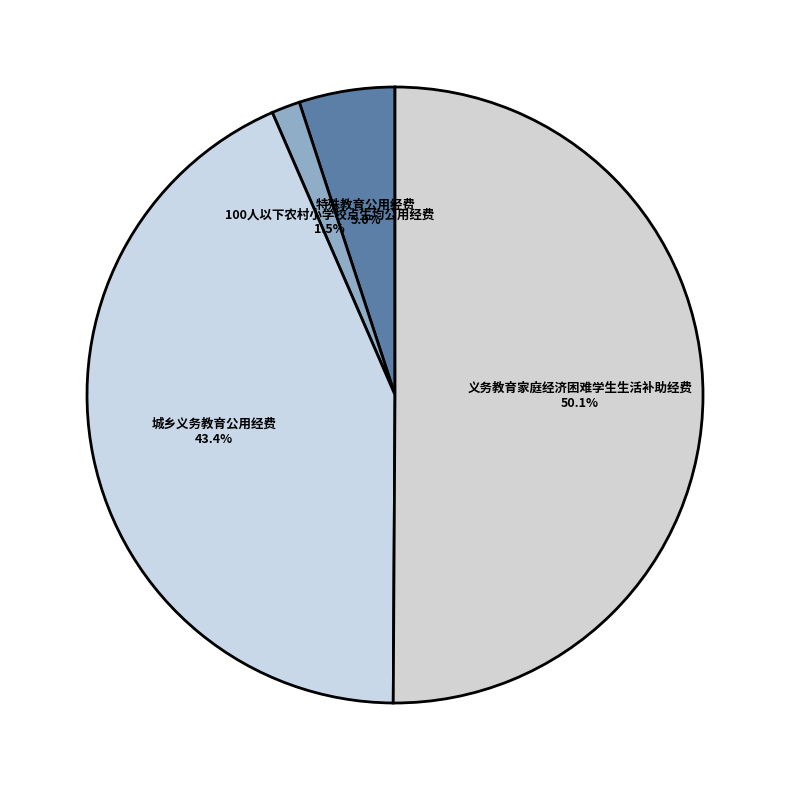

To the nearest percent, what portion does 特殊教育公用经费 represent?

5%